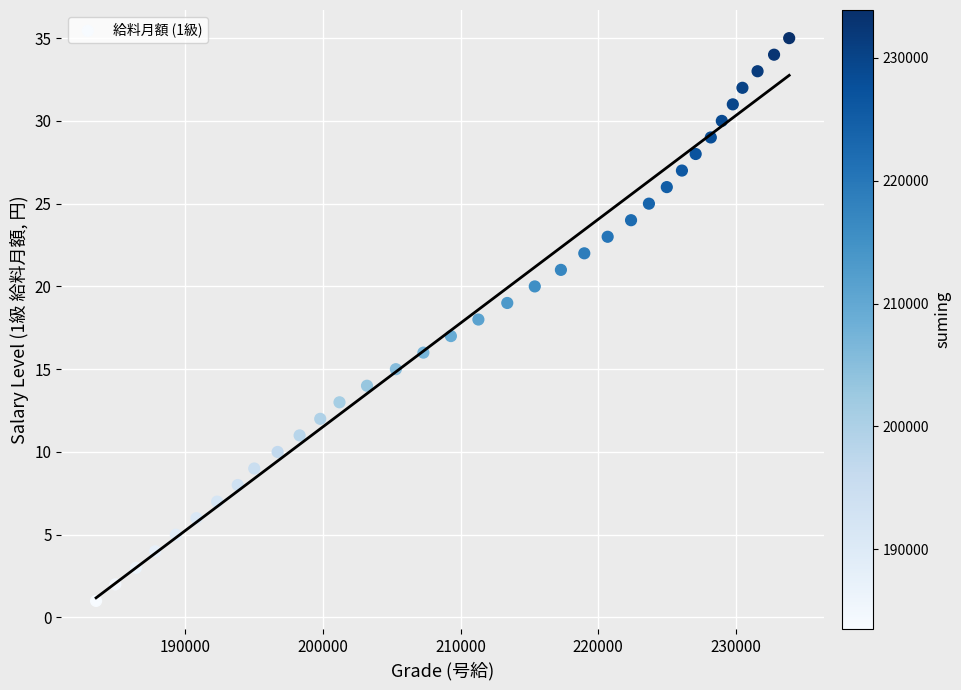

What is the range of X values (max minus min)?

50400